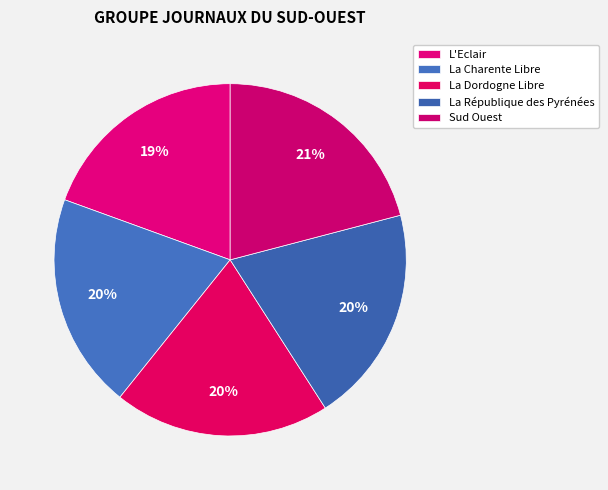

How many segments does this pie chart have?

5